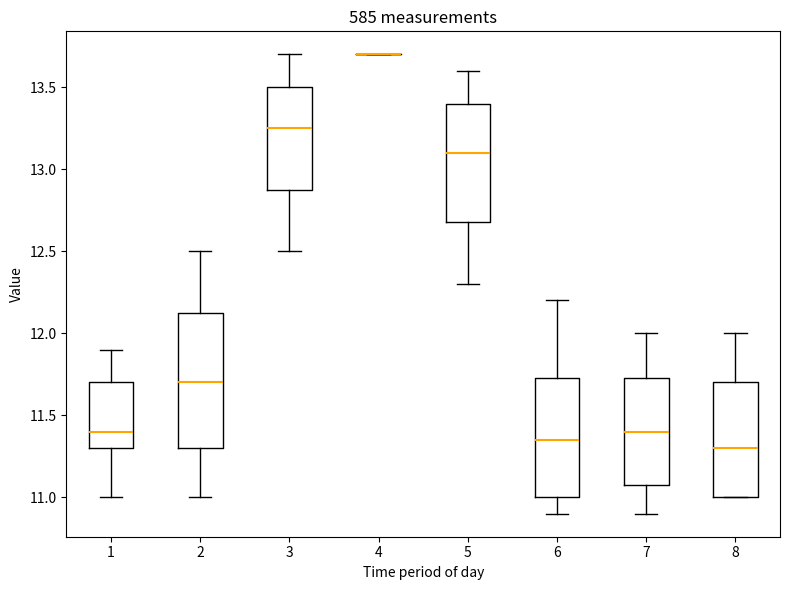

Reading left to right, transcribe this box plot: for each box, give where its median line is, the range the box spans, and where its two whiskers end, as read against the y-axis. The values are not printed on the chart, so give them approximately, as read against the axis.

1: median 11.40, box 11.30 to 11.70, whiskers 11.00 to 11.90
2: median 11.70, box 11.30 to 12.15, whiskers 11.00 to 12.50
3: median 13.25, box 12.90 to 13.50, whiskers 12.50 to 13.70
4: box collapsed to a line at 13.70, whiskers 13.70 to 13.70
5: median 13.10, box 12.70 to 13.40, whiskers 12.30 to 13.60
6: median 11.35, box 11.00 to 11.75, whiskers 10.90 to 12.20
7: median 11.40, box 11.10 to 11.75, whiskers 10.90 to 12.00
8: median 11.30, box 11.00 to 11.70, whiskers 11.00 to 12.00